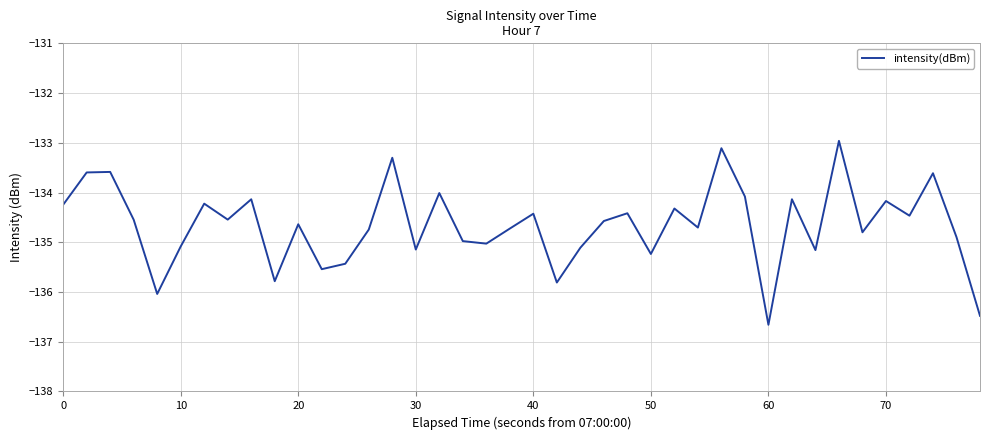

What is the difference between the maximum and minimum values?

3.7